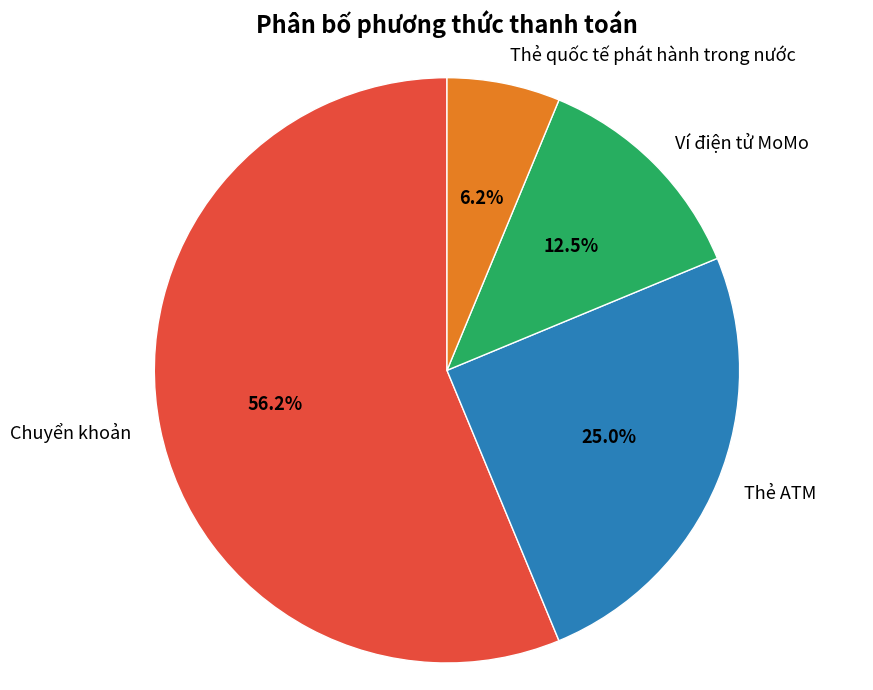

Is it true that Thẻ ATM is 25% of the pie?

True